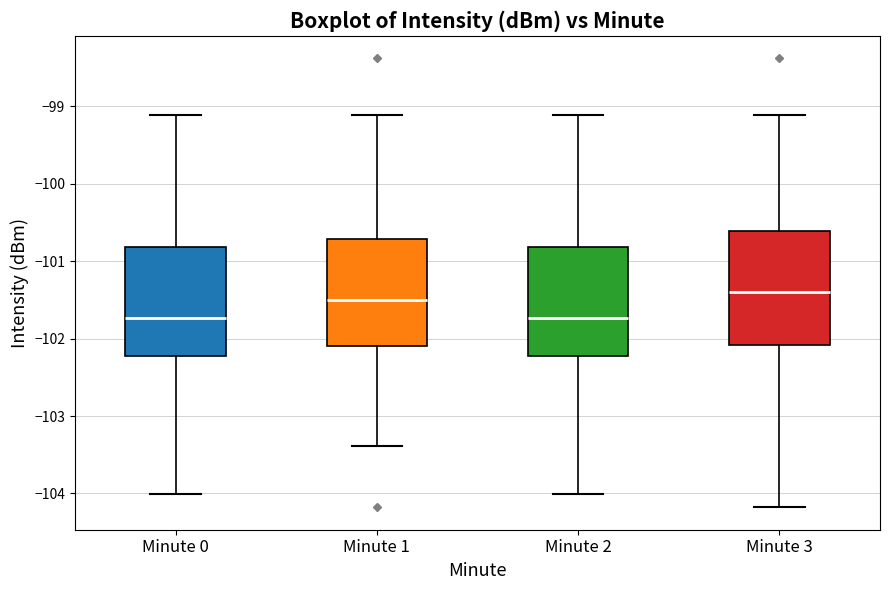

Reading left to right, transcribe this box plot: for each box, give where its median line is, the range the box spans, and where its two whiskers end, as read against the y-axis. The values are not printed on the chart, so give them approximately, as read against the axis.

Minute 0: median -101.7, box -102.2 to -100.8, whiskers -104.0 to -99.1
Minute 1: median -101.5, box -102.1 to -100.7, whiskers -103.4 to -99.1
Minute 2: median -101.7, box -102.2 to -100.8, whiskers -104.0 to -99.1
Minute 3: median -101.4, box -102.1 to -100.6, whiskers -104.2 to -99.1